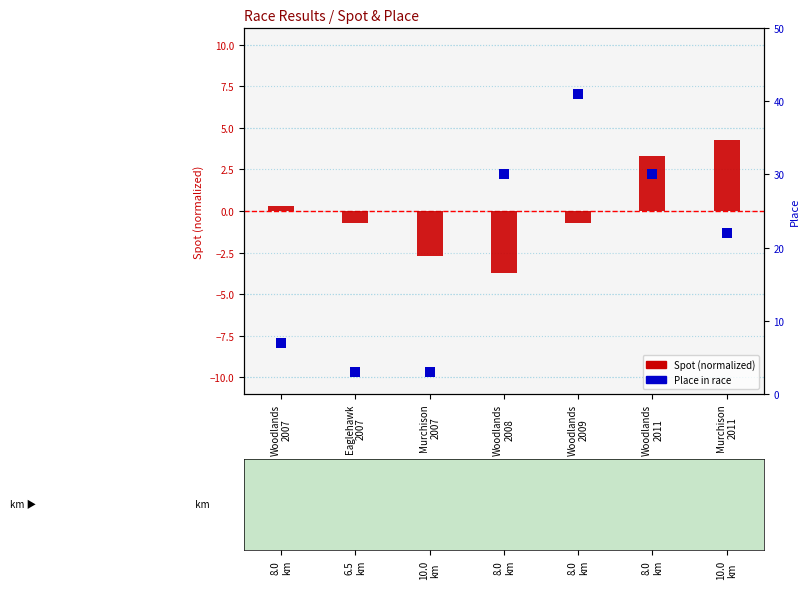

Is the value of Place at Eaglehawk
2007 greater than the value of Spot (normalized) at Woodlands
2007?

Yes